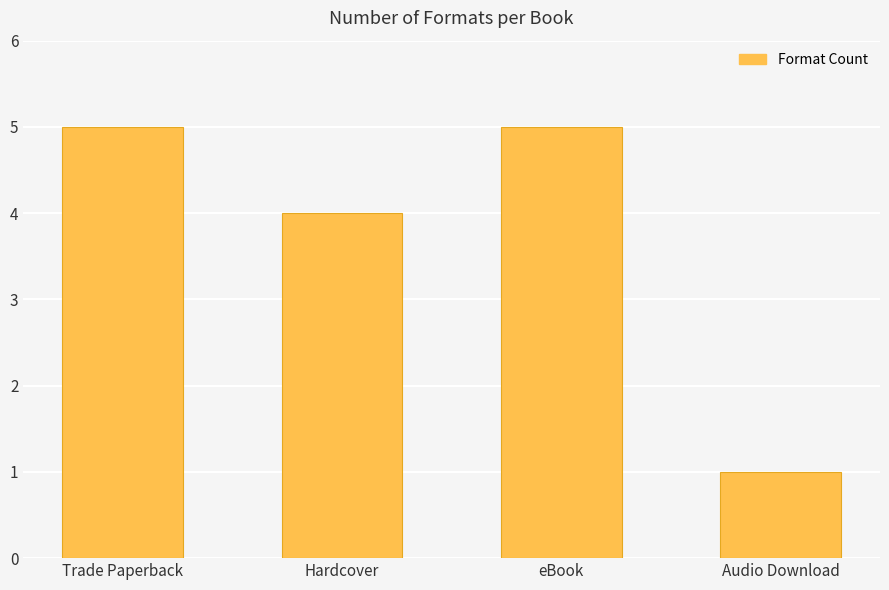

Where is the data nearest to the value 3?

Hardcover